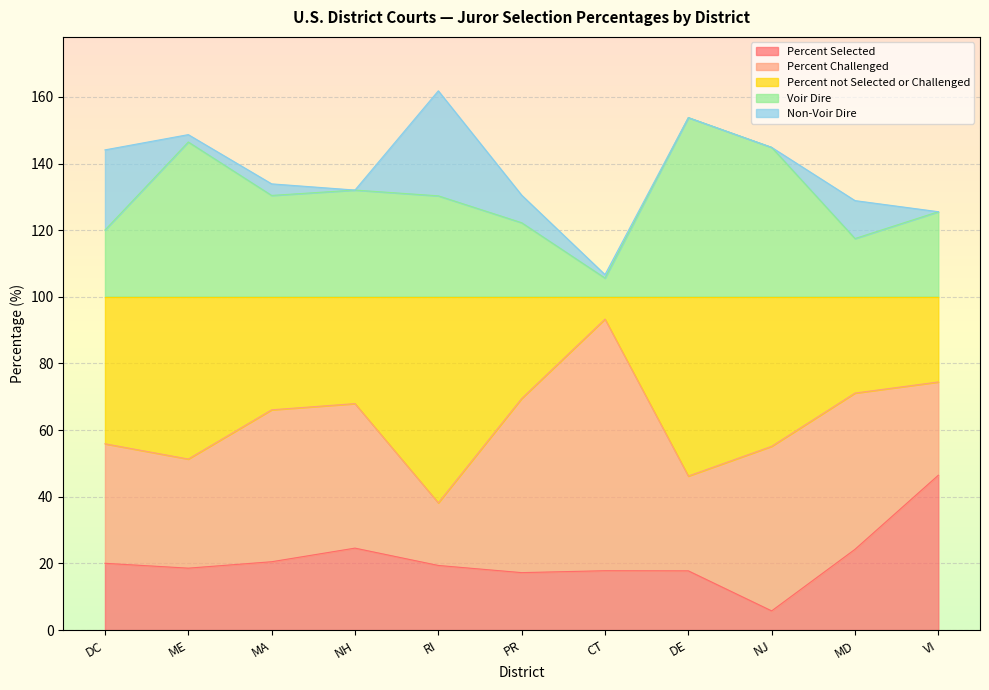

What is the difference between the maximum and minimum values in the Percent not Selected or Challenged series?

55.2